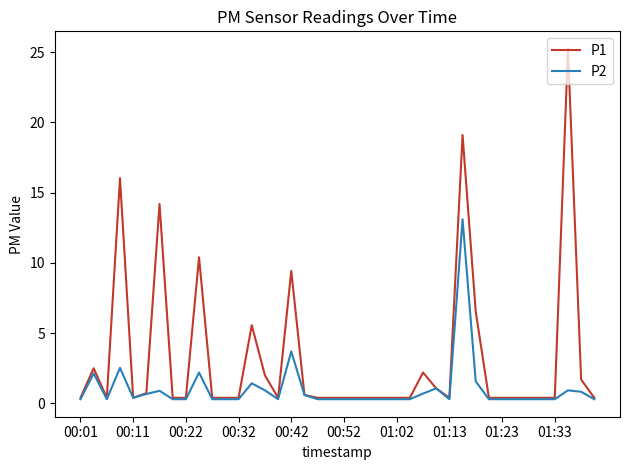

Which series has the largest total across all categories?

P1